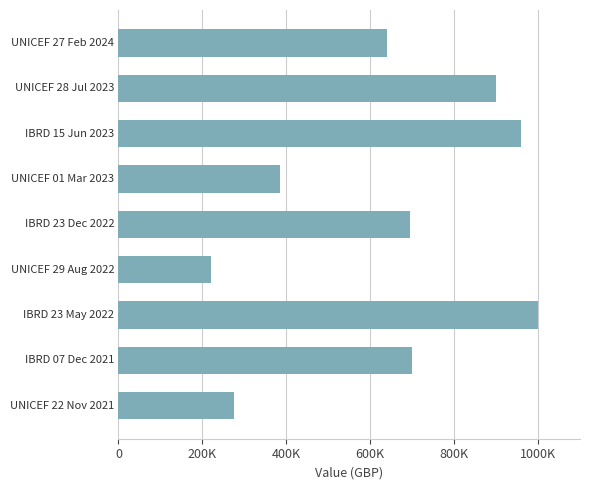

Does the chart contain stacked bars?

No